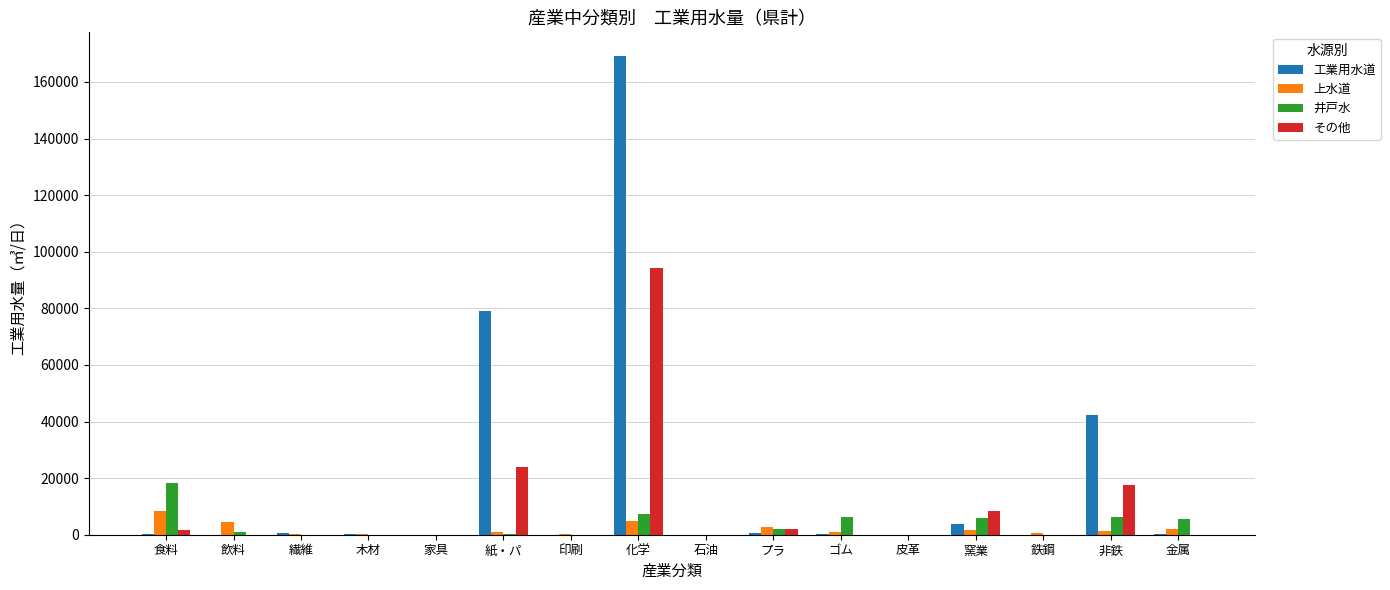

The value of 井戸水 at 食料 is 18237. True or false?

True